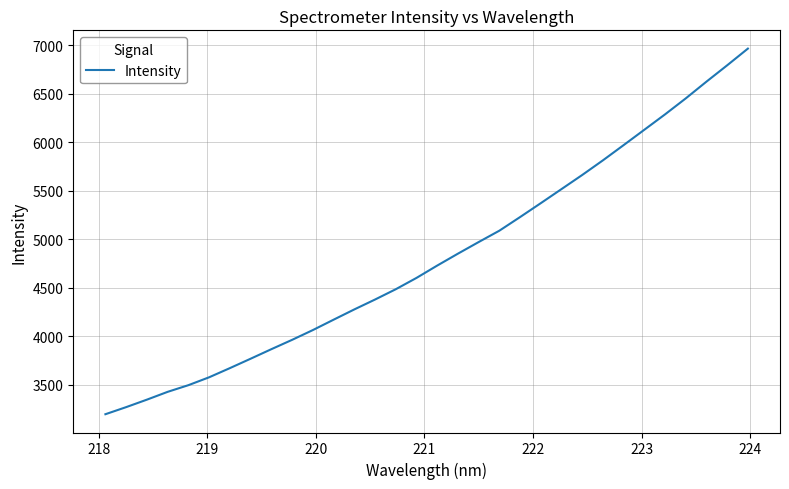

What is the difference between the maximum and minimum values?

3770.7